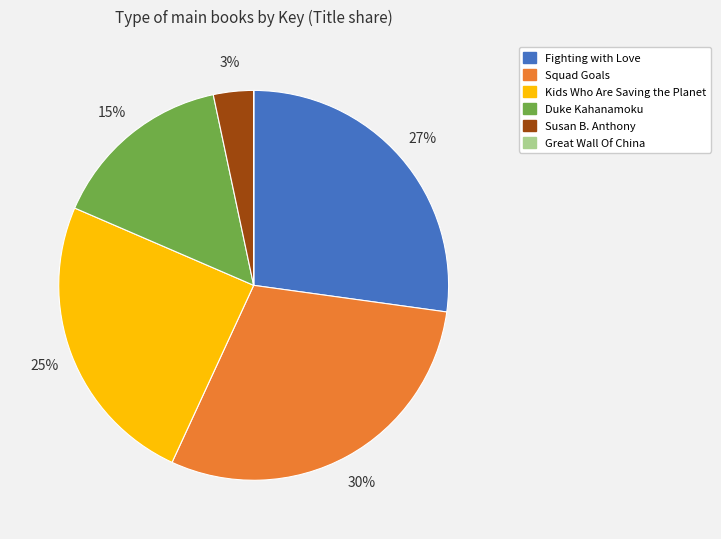

Do Squad Goals and Susan B. Anthony together represent more than half of the pie?

No